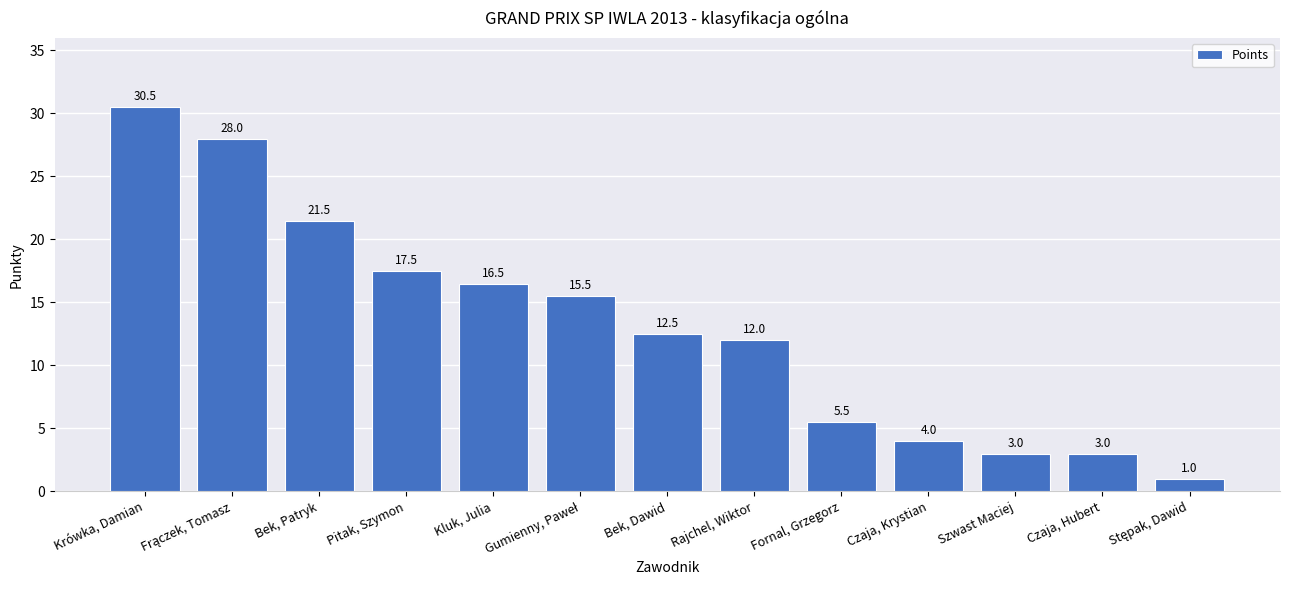

At which label does the data first exceed 12?

Krówka, Damian